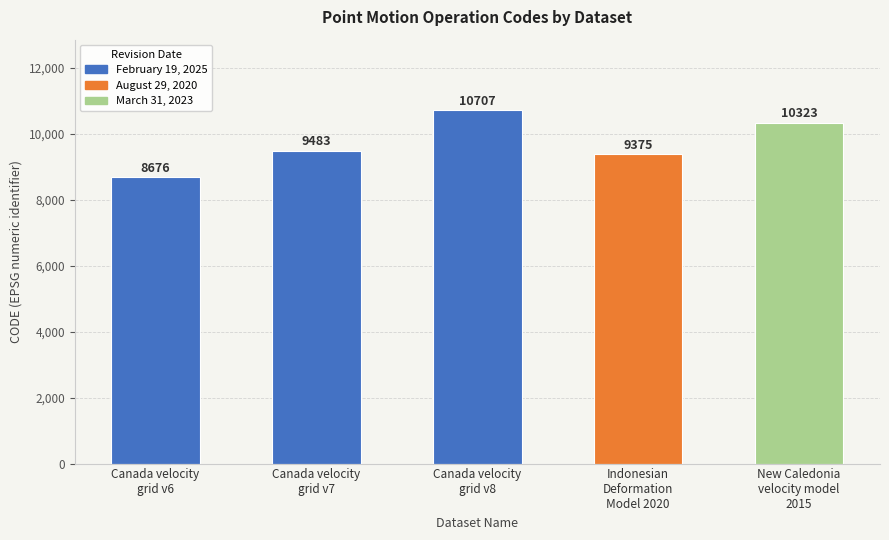

Are the bars grouped side by side (vs. stacked)?

No